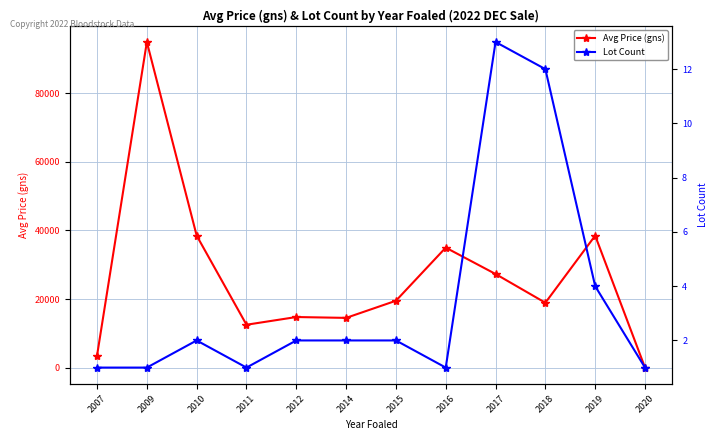

Reading left to right, what are all the values shown in this chart?

Avg Price (gns): 3500	95000	38500	12500	14750	14500	19500	35000	27308	18917	38500	0
Lot Count: 1	1	2	1	2	2	2	1	13	12	4	1